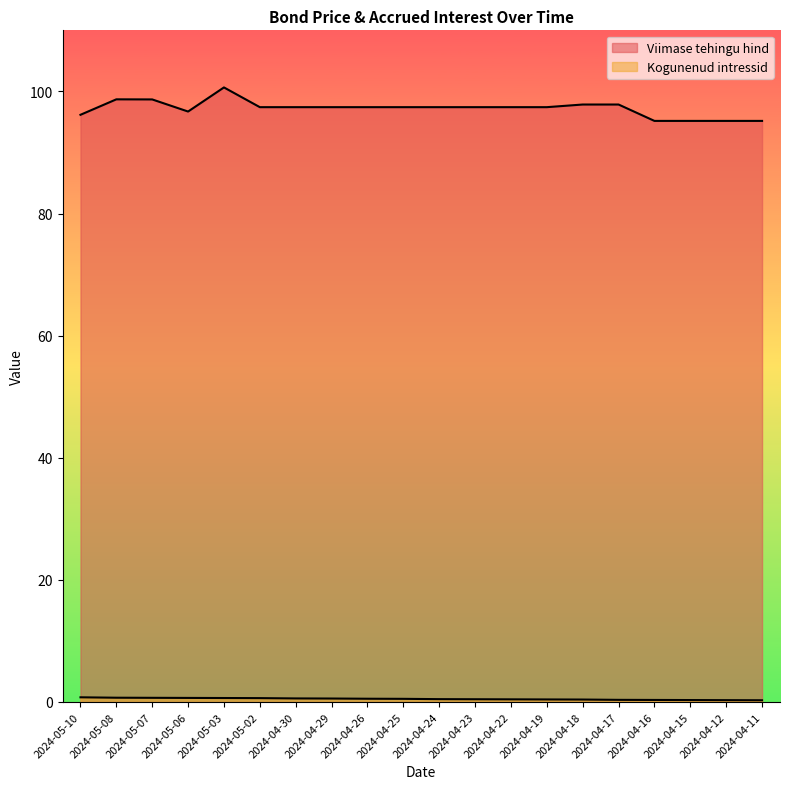

Which label corresponds to the largest value in the chart?

2024-05-03